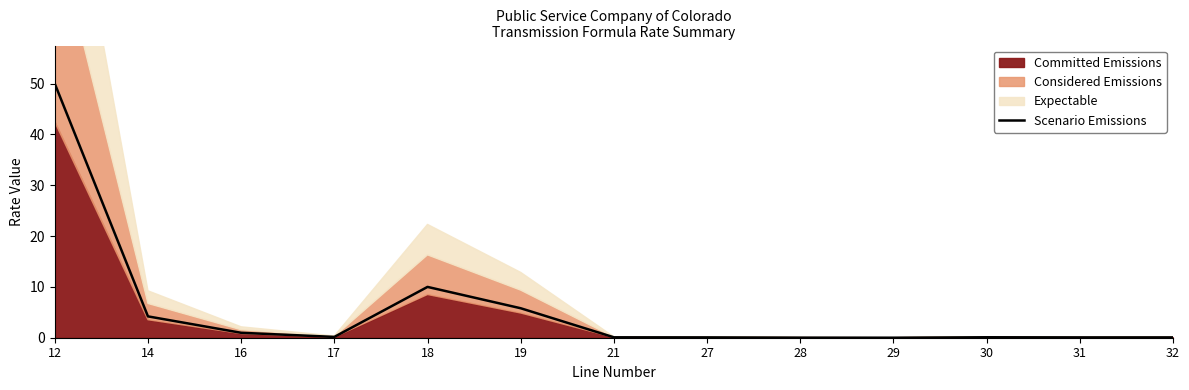

What is the value of the 2nd point from the left?

4.2